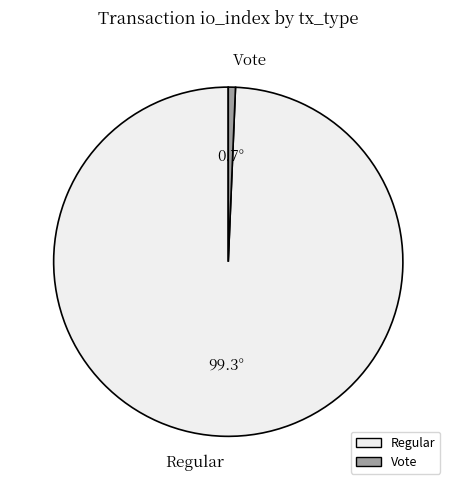

Does Vote account for over 50% of the chart?

No